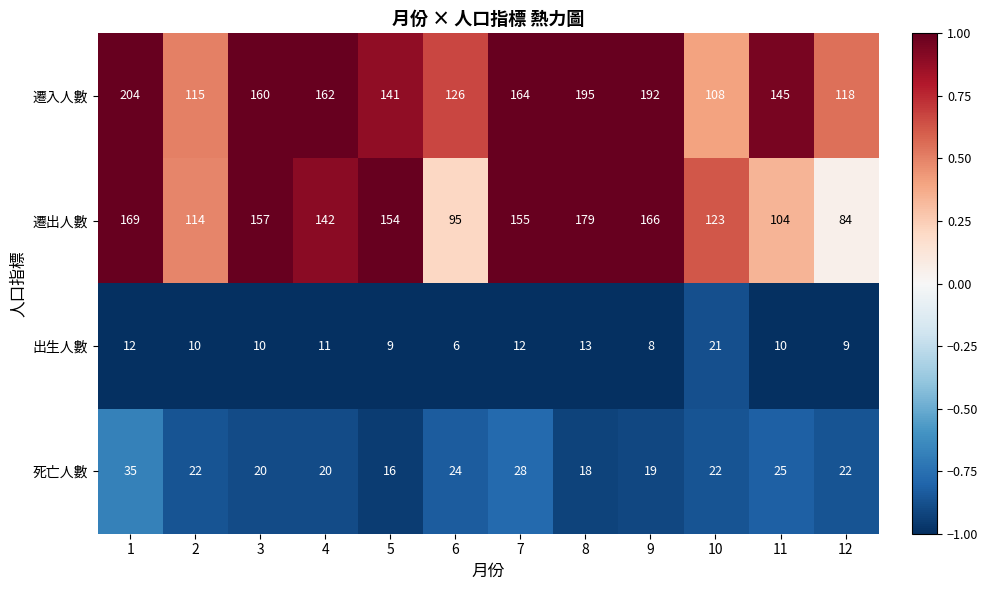

Is it true that 遷出人數 equals 154 at 5?

True